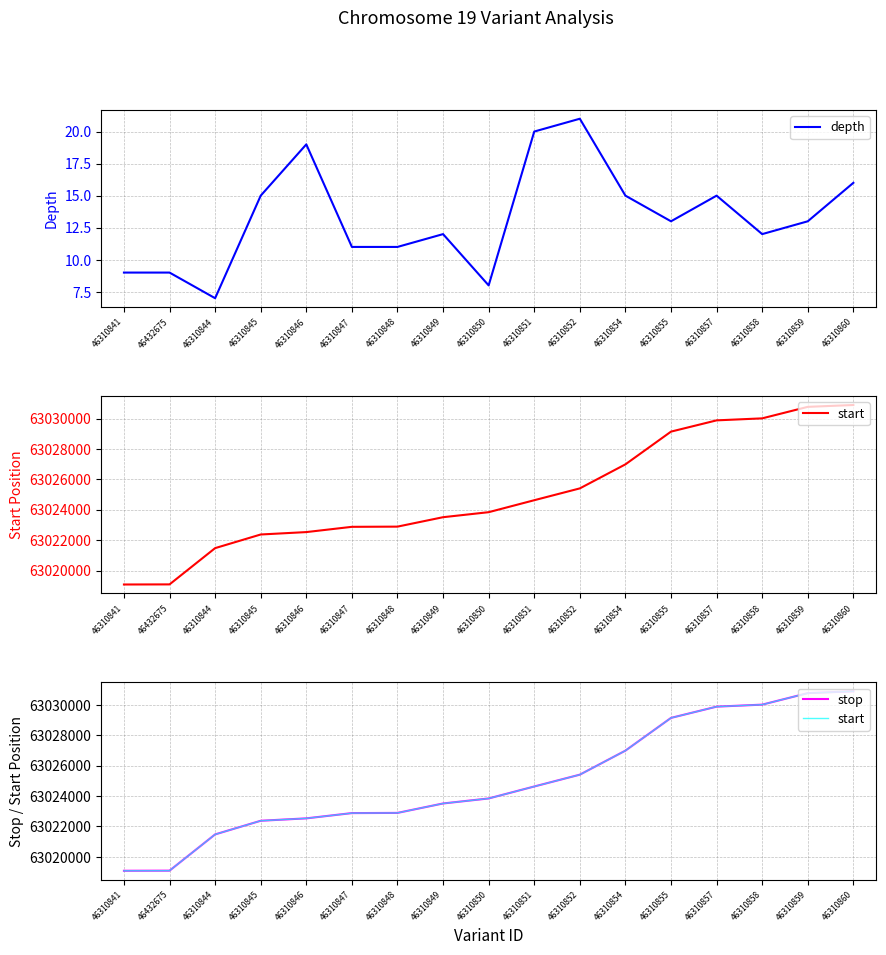

Reading left to right, list all the values displayed in this chart.

depth: 46310841=9	46432675=9	46310844=7	46310845=15	46310846=19	46310847=11	46310848=11	46310849=12	46310850=8	46310851=20	46310852=21	46310854=15	46310855=13	46310857=15	46310858=12	46310859=13	46310860=16
start: 46310841=63019084	46432675=63019091	46310844=63021476	46310845=63022373	46310846=63022531	46310847=63022877	46310848=63022890	46310849=63023510	46310850=63023840	46310851=63024627	46310852=63025405	46310854=63026986	46310855=63029139	46310857=63029879	46310858=63030011	46310859=63030768	46310860=63030889
stop: 46310841=63019085	46432675=63019092	46310844=63021477	46310845=63022374	46310846=63022532	46310847=63022878	46310848=63022891	46310849=63023511	46310850=63023841	46310851=63024628	46310852=63025406	46310854=63026987	46310855=63029140	46310857=63029880	46310858=63030012	46310859=63030769	46310860=63030890